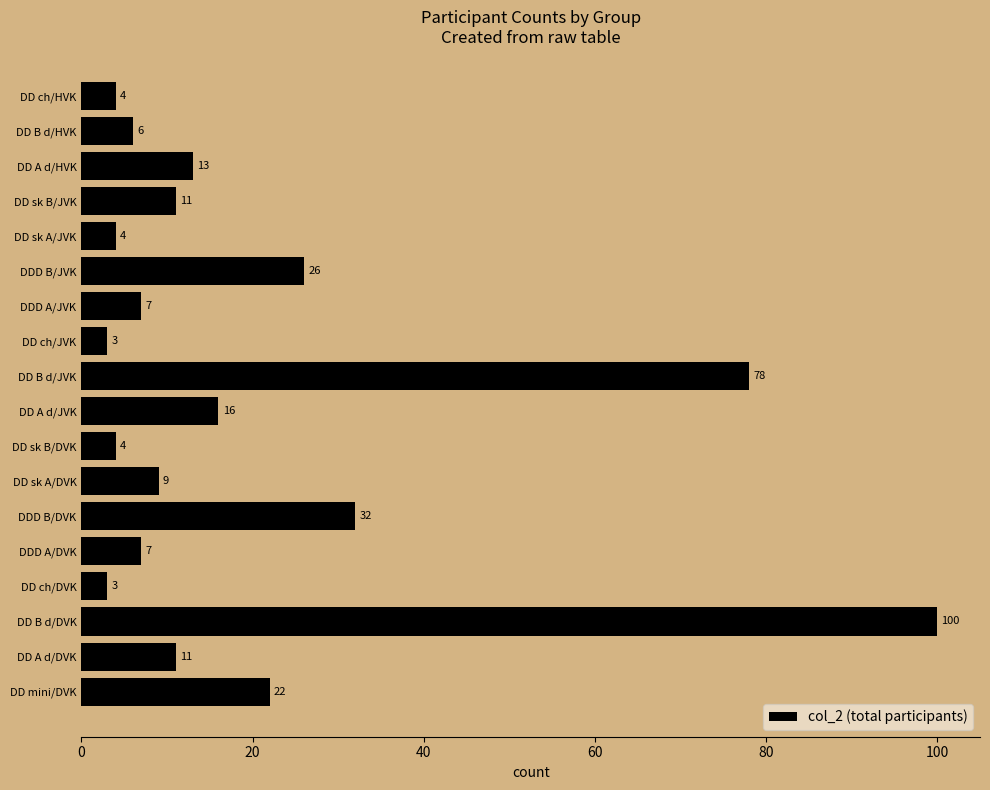

What is the average value?

20